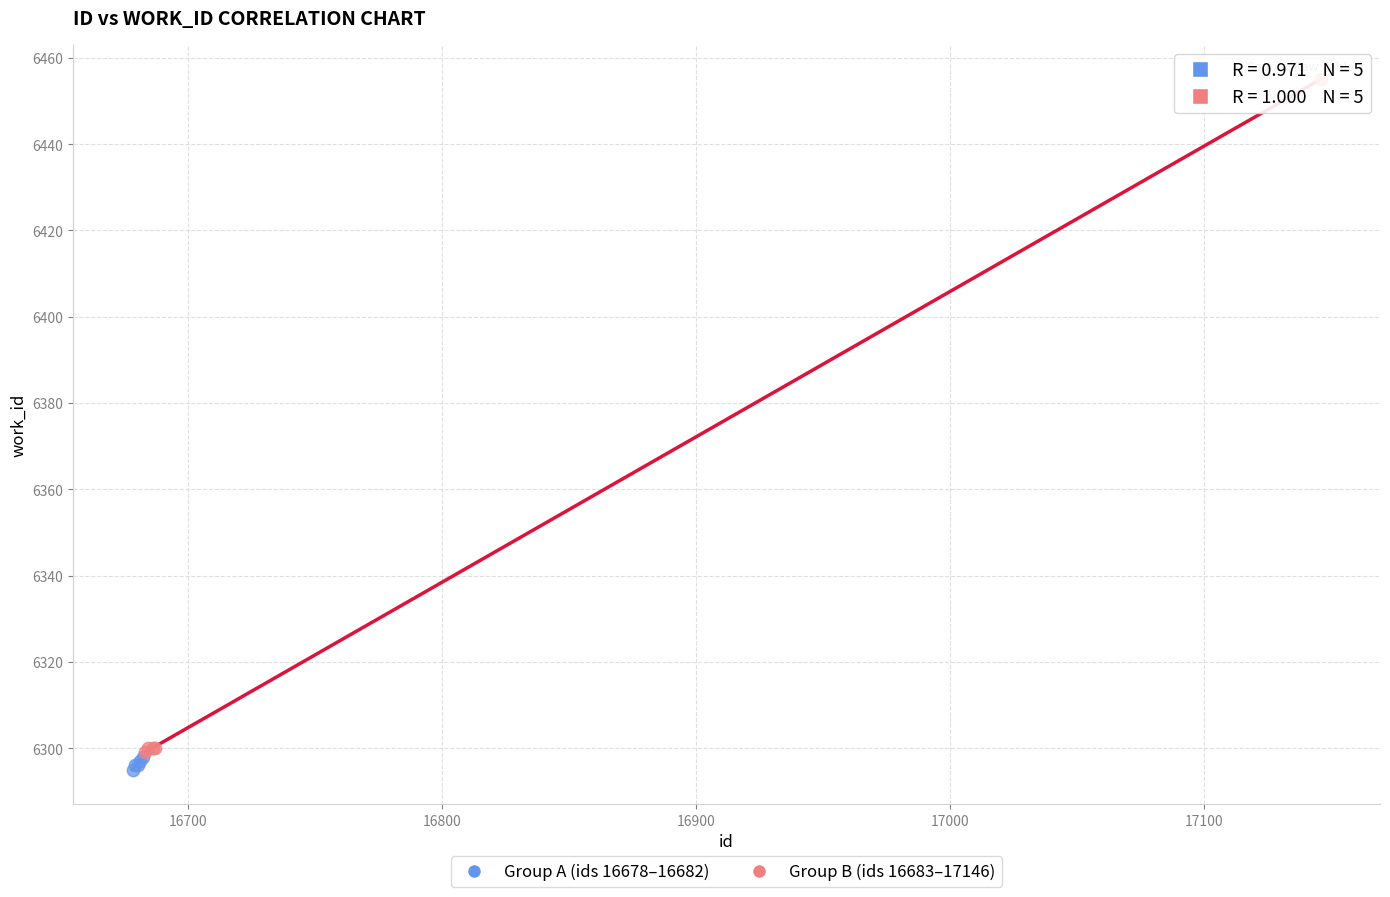

Which series has the largest Y range (max minus min)?

Group B (ids 16683–17146)